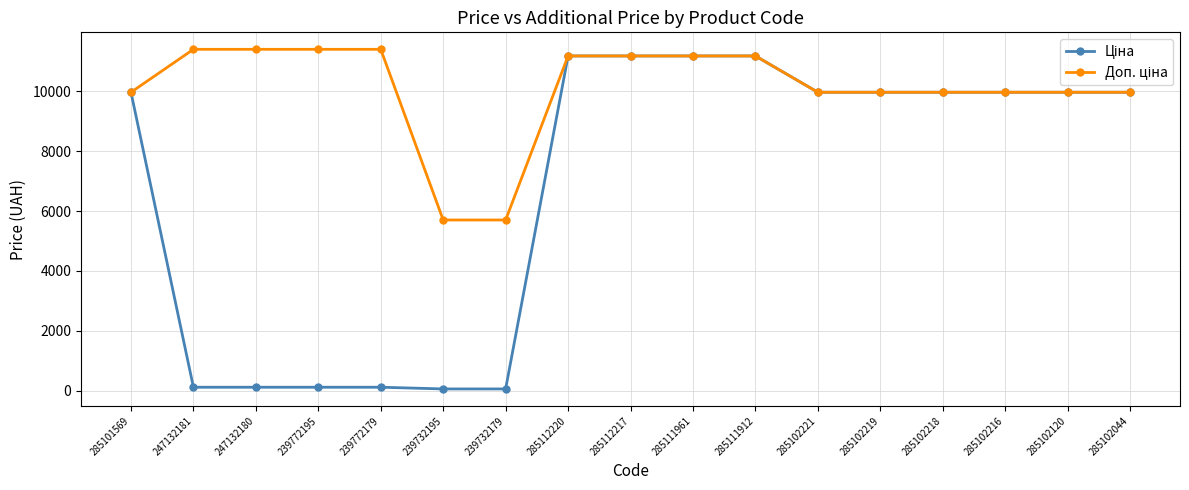

At how many categories does at least one series exceed 2048?

17